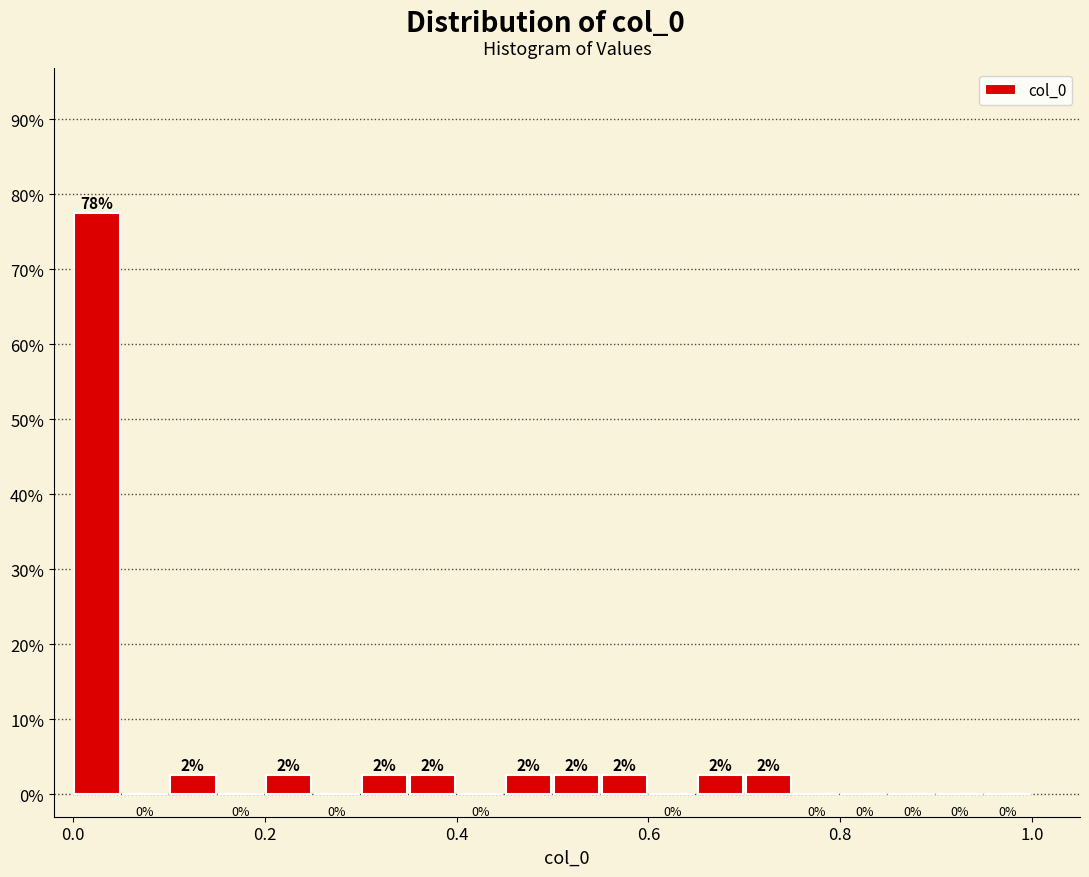

Around what value on the x-axis is the tallest bar? Give the approximate position of its centre, as read against the axis.

0.02